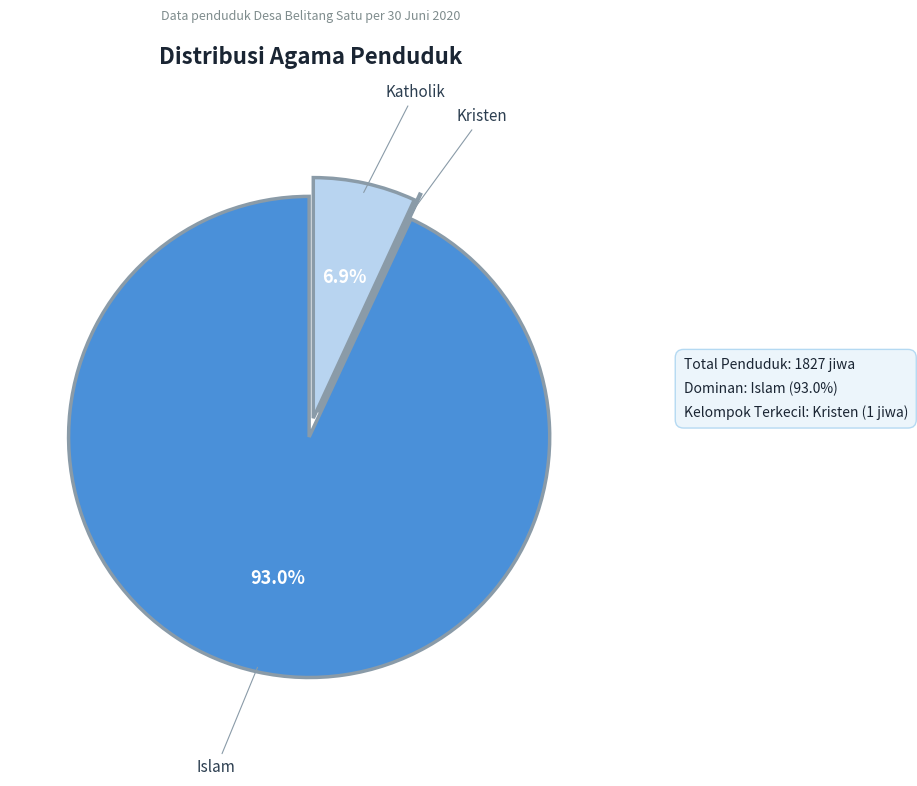

How many slices are in this pie chart?

3